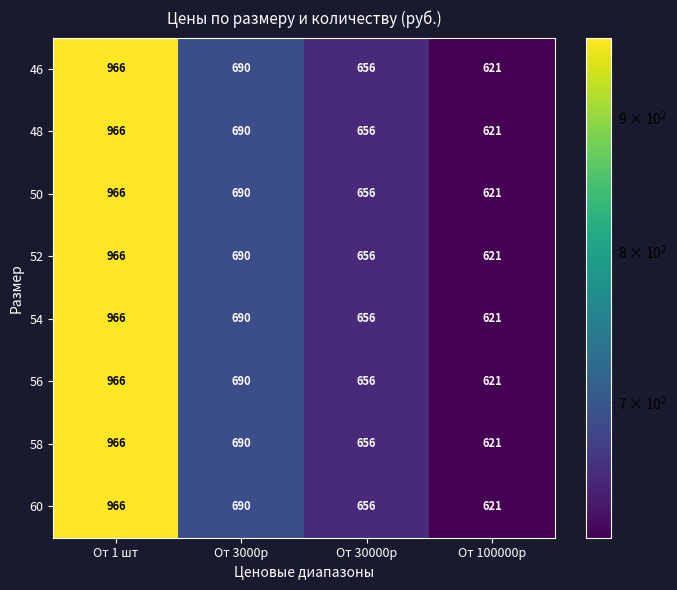

What is the average value of the 48 series?

733